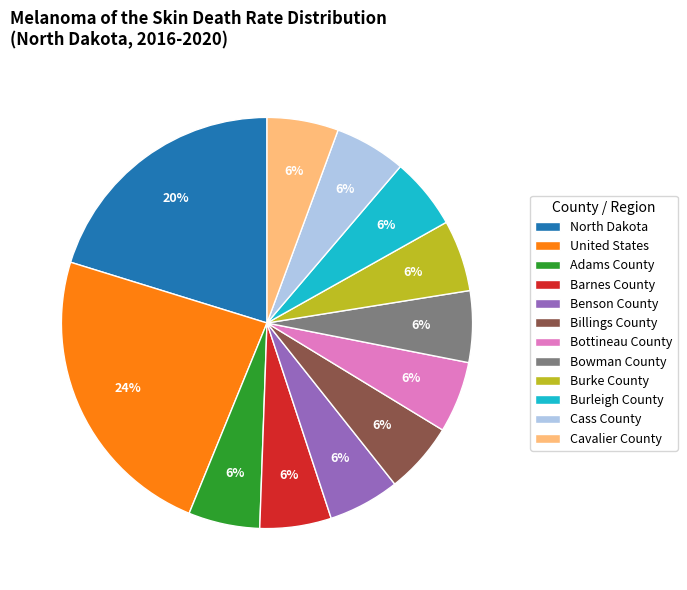

To the nearest percent, what portion does Bowman County represent?

6%